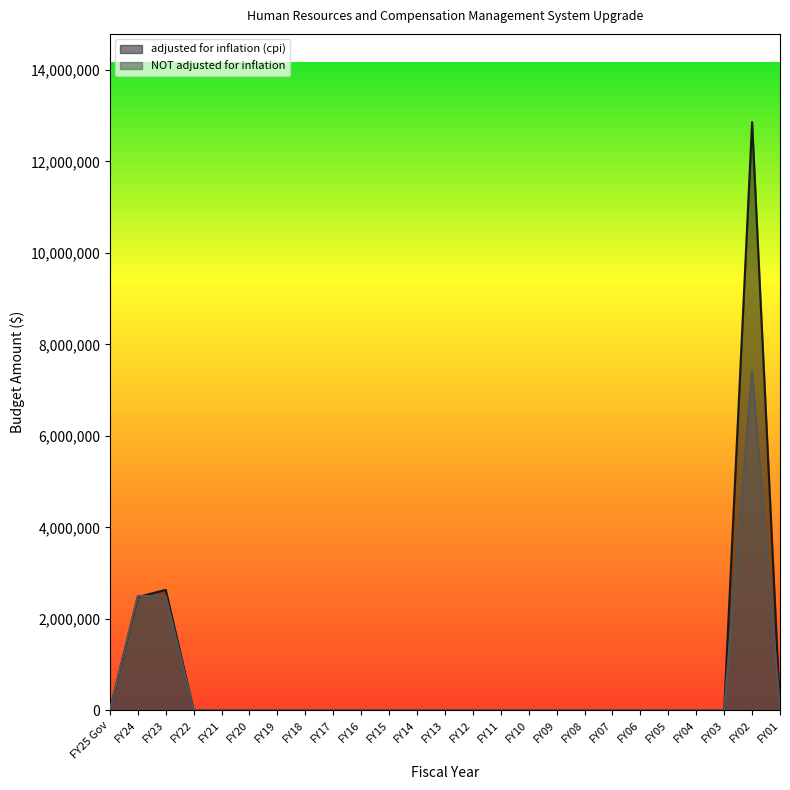

How many intersections are there between NOT adjusted for inflation and adjusted for inflation (cpi)?

1